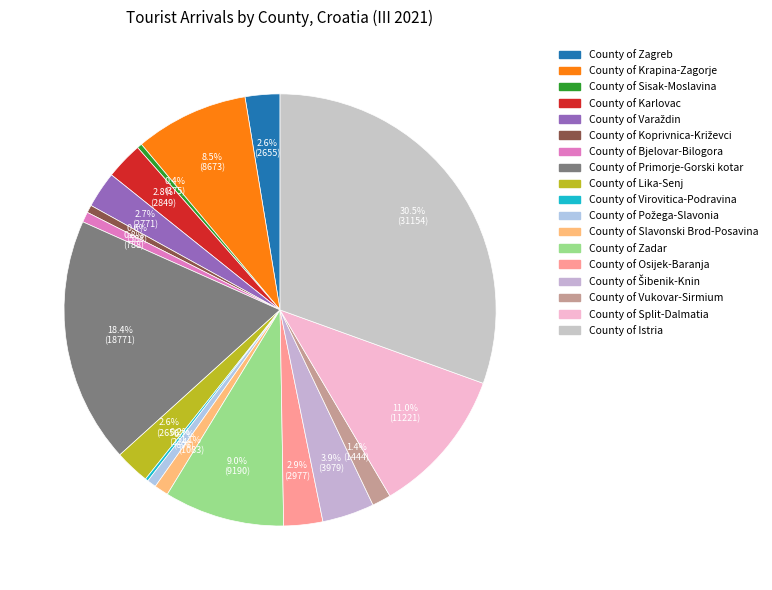

What is the change in value from County of Zagreb to County of Zadar?

+6535